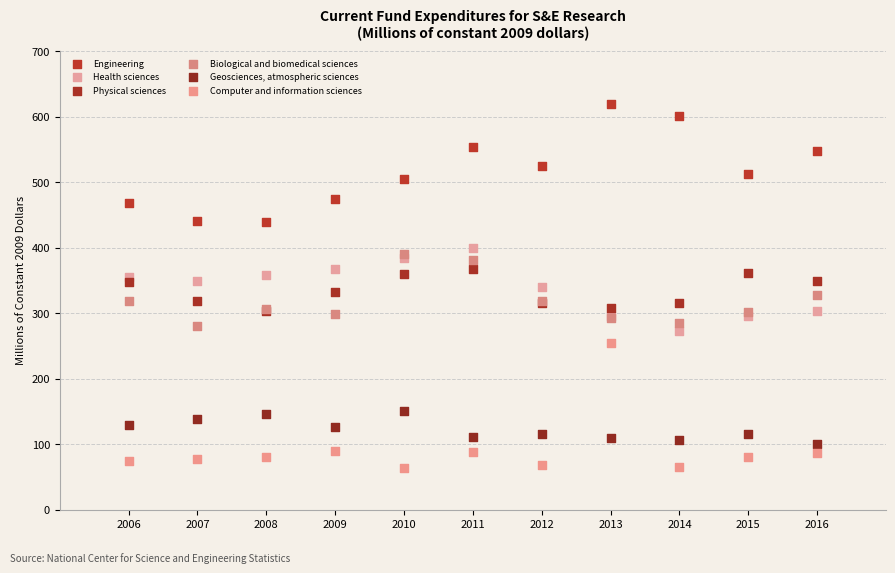

What are all the series names shown in the legend?

Engineering, Health sciences, Physical sciences, Biological and biomedical sciences, Geosciences, atmospheric sciences, Computer and information sciences